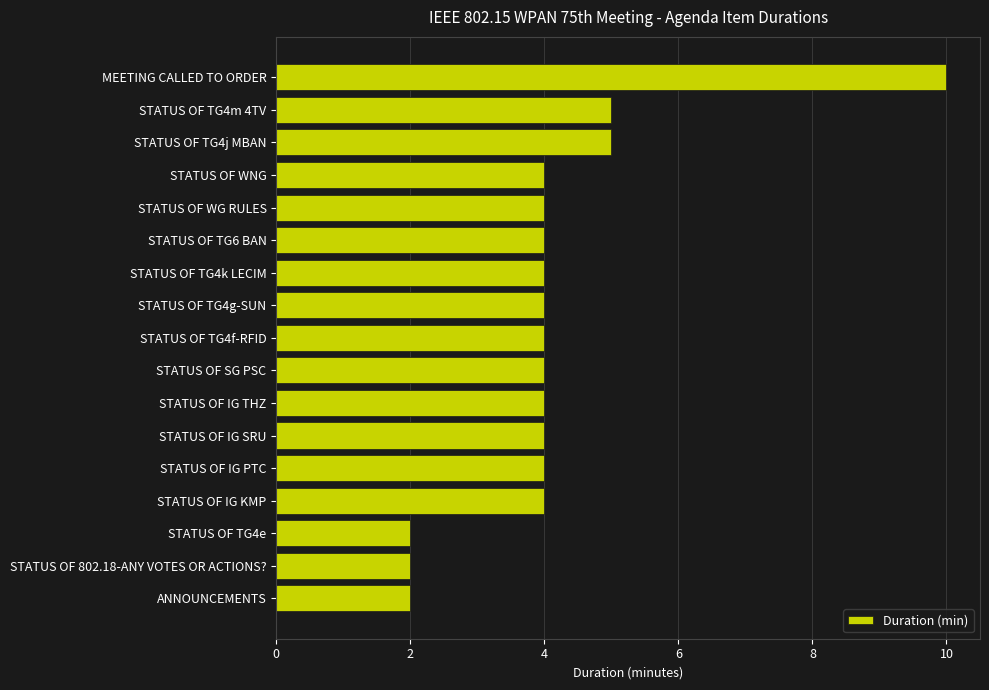

How many bars are there in total?

17